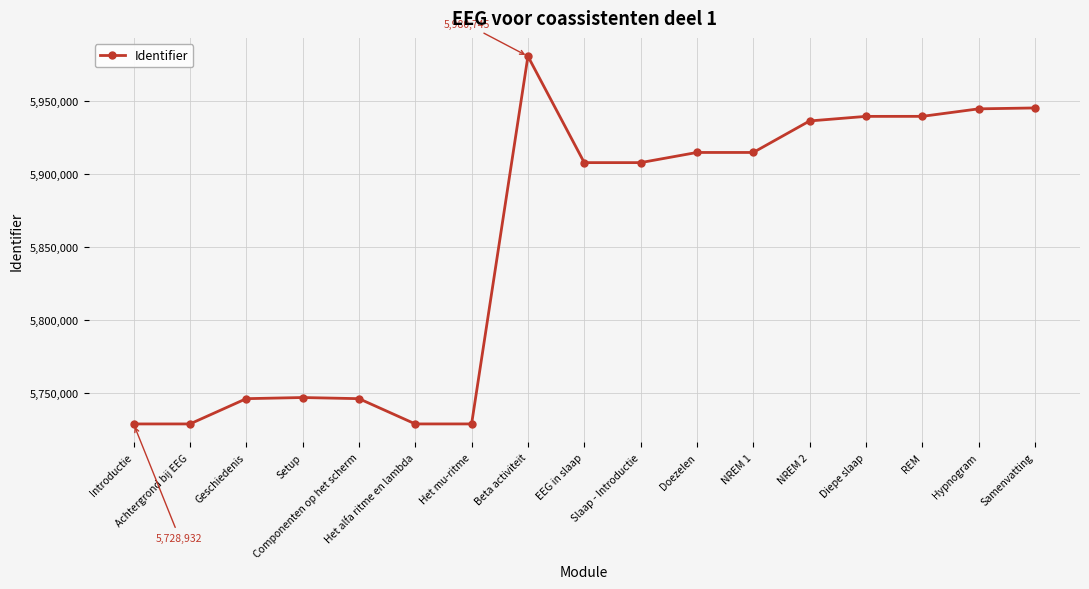

Where does the data first go above 5907907?

Beta activiteit